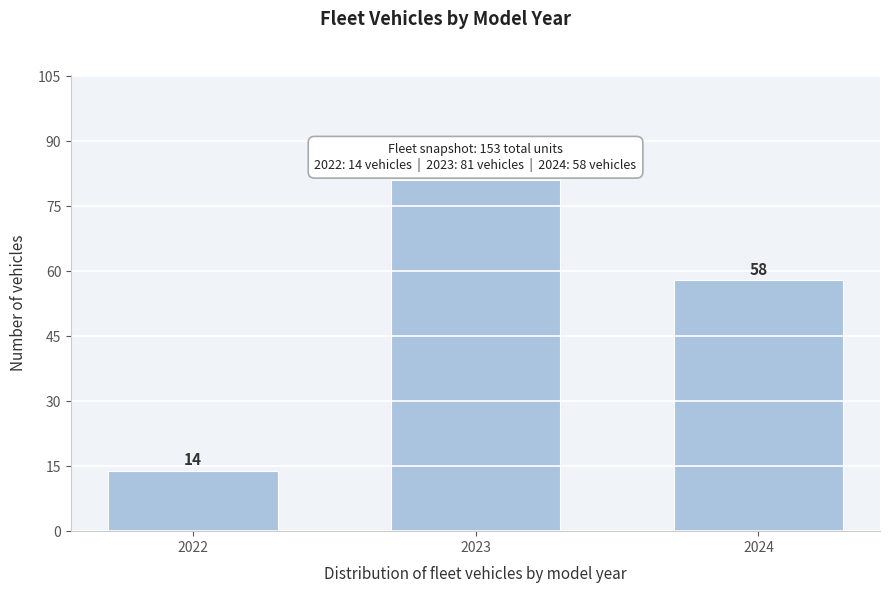

Reading left to right, list all the values displayed in this chart.

2022=14	2023=81	2024=58